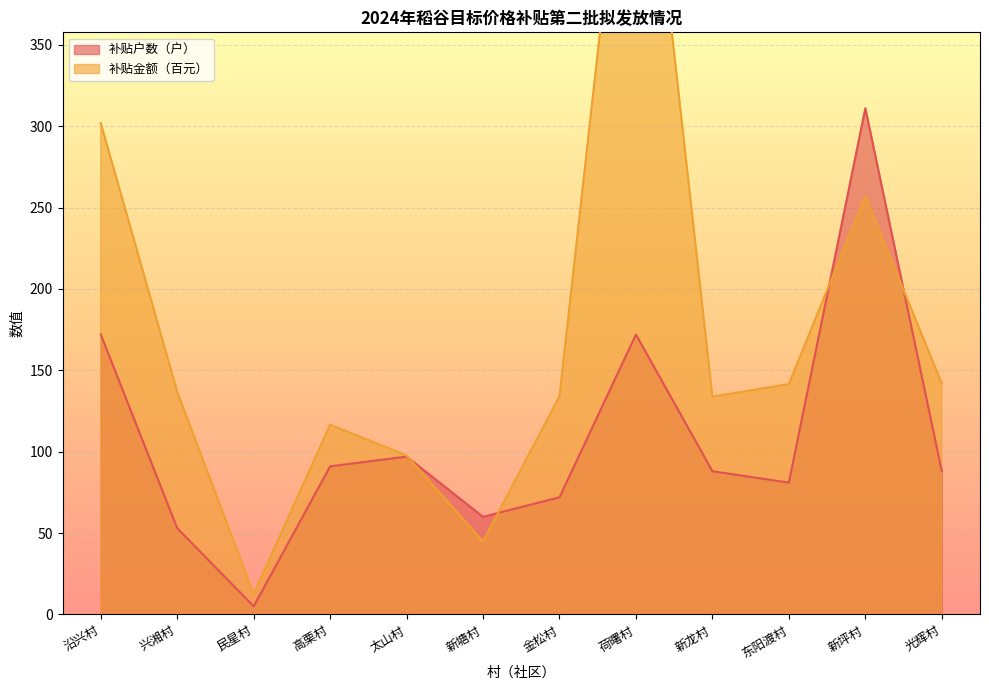

At which category does 补贴户数（户） reach its first local peak?

太山村